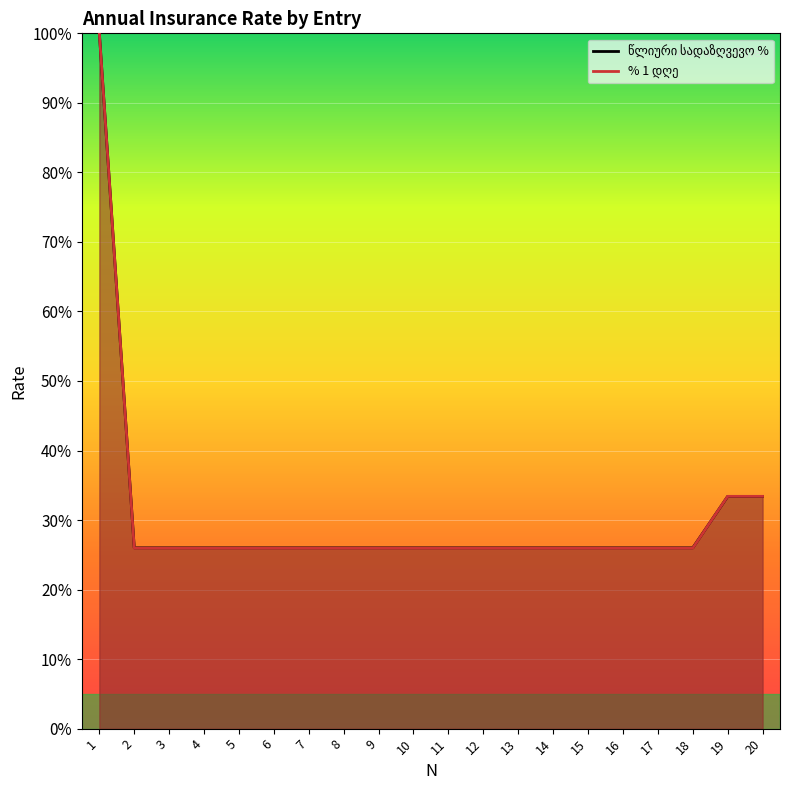

At which category is the sum across all series the highest?

1